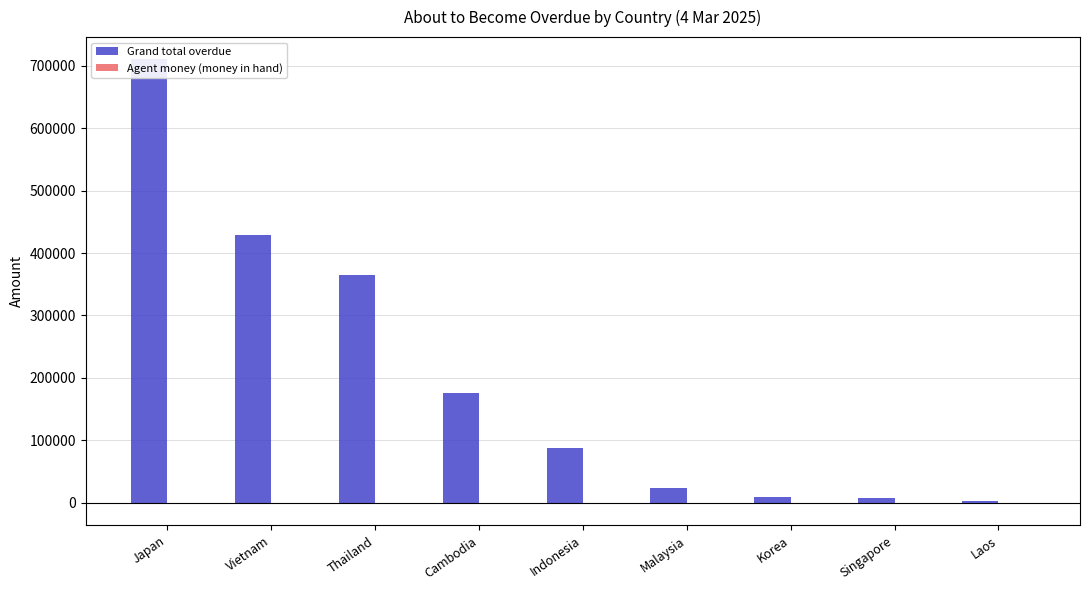

Which category has the highest value in the Grand total overdue series?

Japan